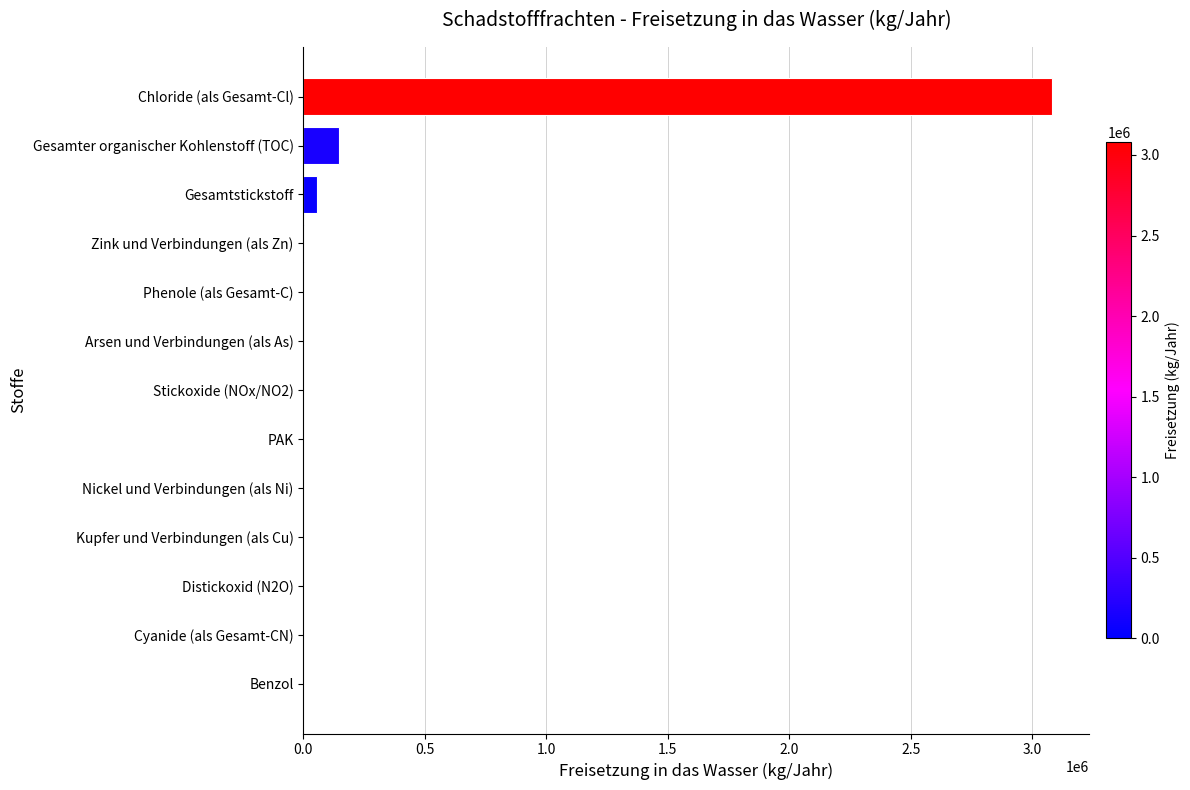

What is the sum of all values?

3284481